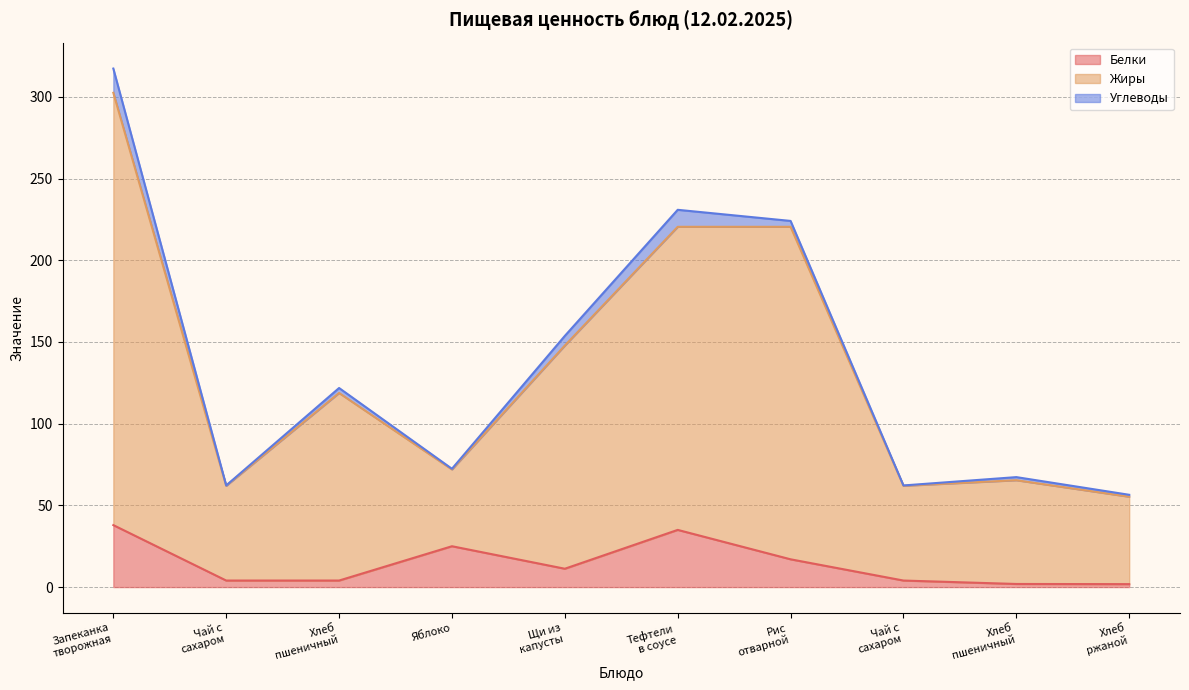

In Белки, how many points are higher than both neighbors (excluding endpoints)?

2